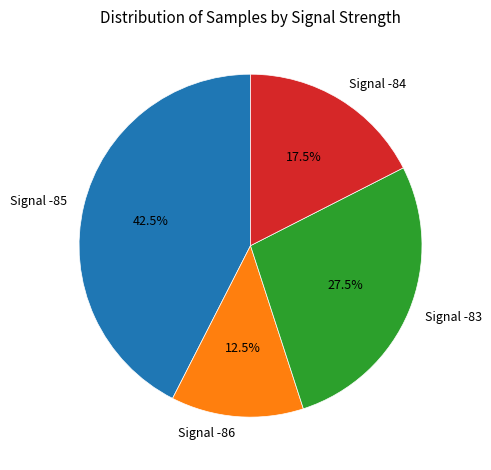

How much of the chart is everything except Signal -85?

57.5%